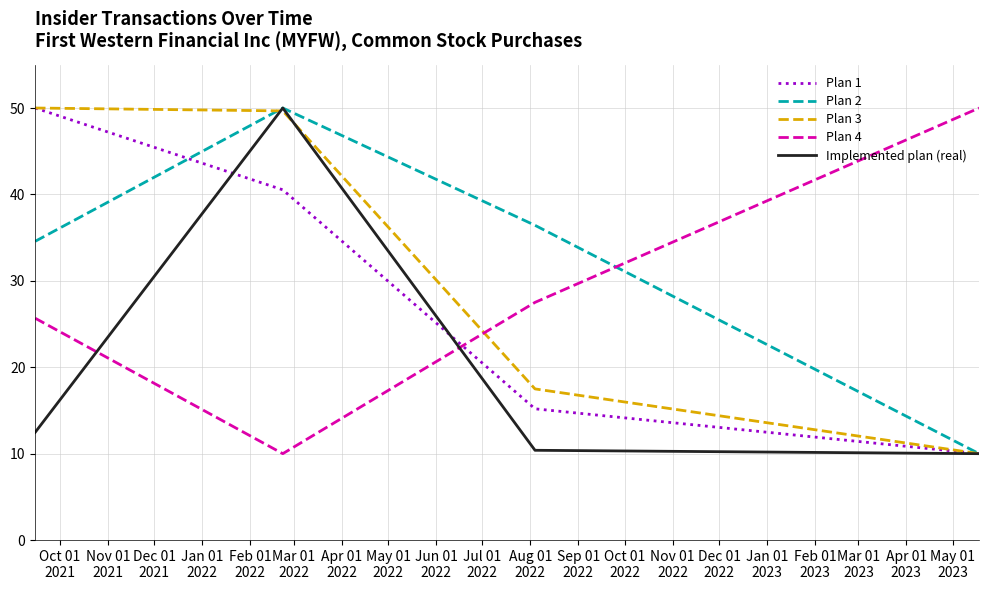

What is the lowest value of the Plan 2 series?

10.0